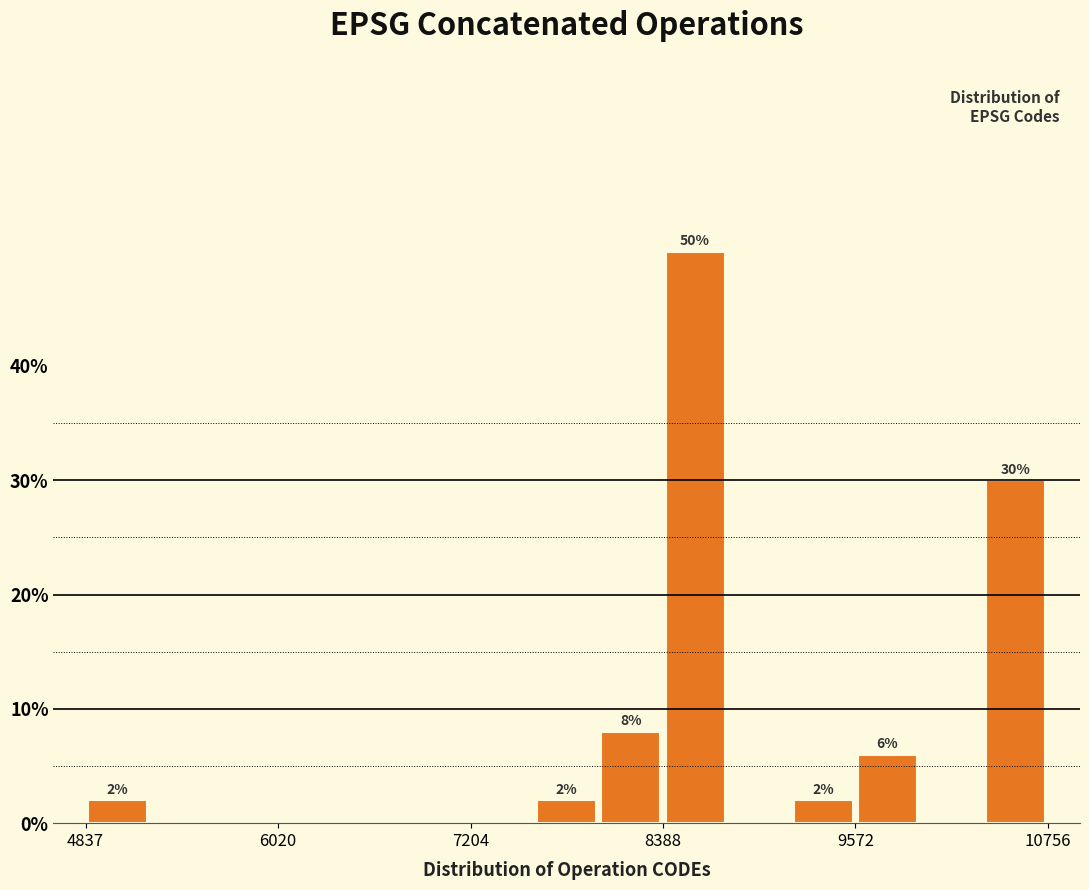

Read against the x-axis, roughly where is the centre of the tallest bar?

8600